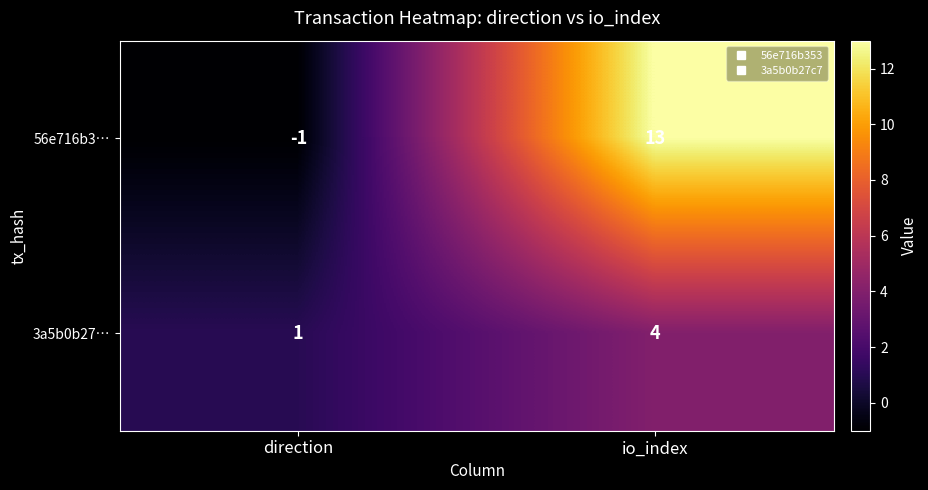

At how many categories does at least one series exceed 6?

1